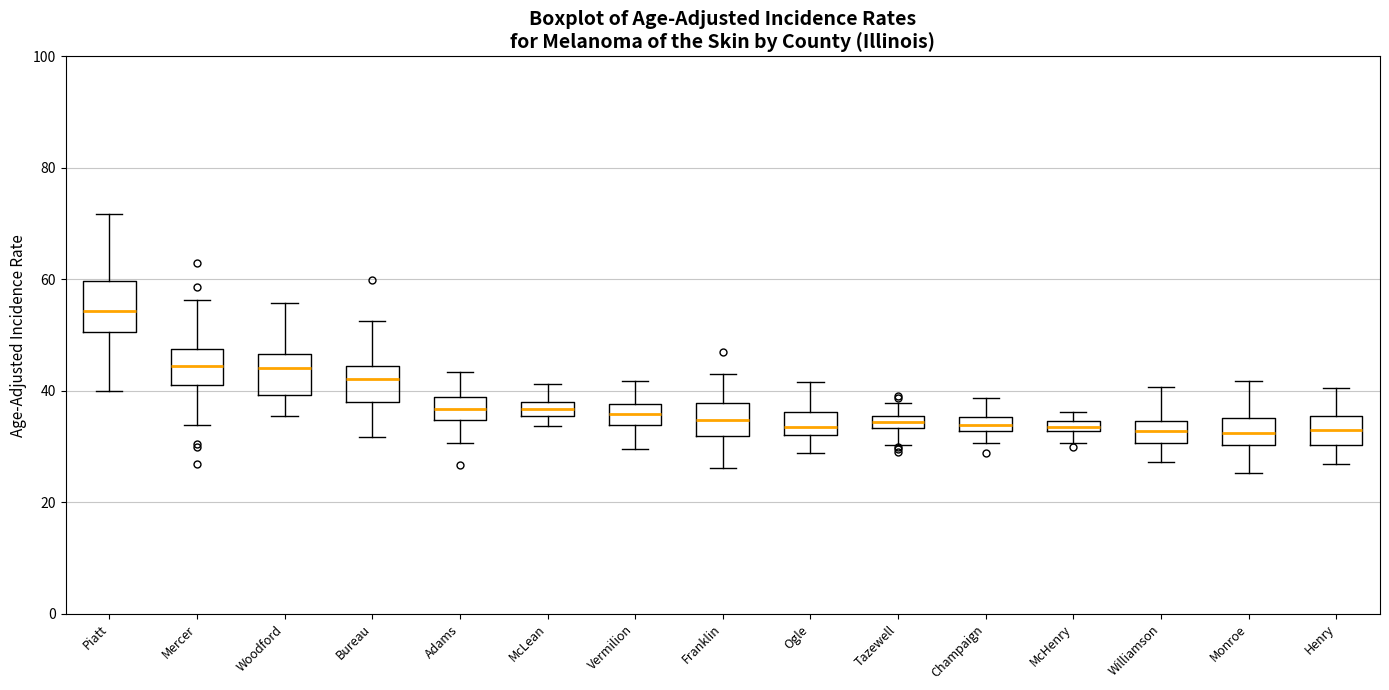

Where does the upper whisker of the box for Piatt end on the y-axis? The values are not printed on the chart, so give them approximately, as read against the axis.

72